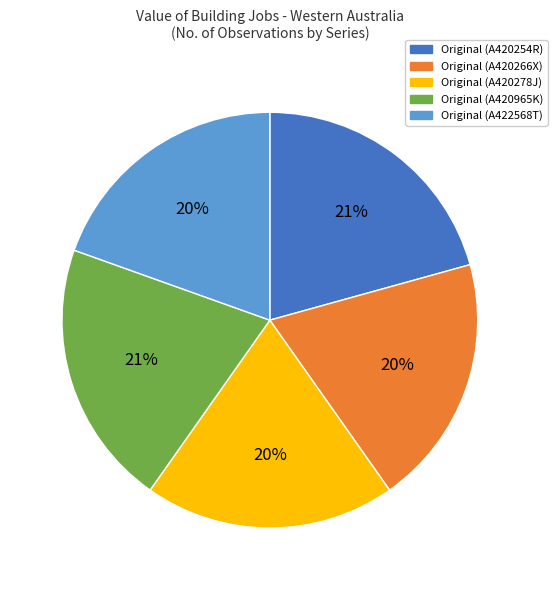

What is the ratio of the value at Original (A420278J) to the value at Original (A420266X)?

1.0